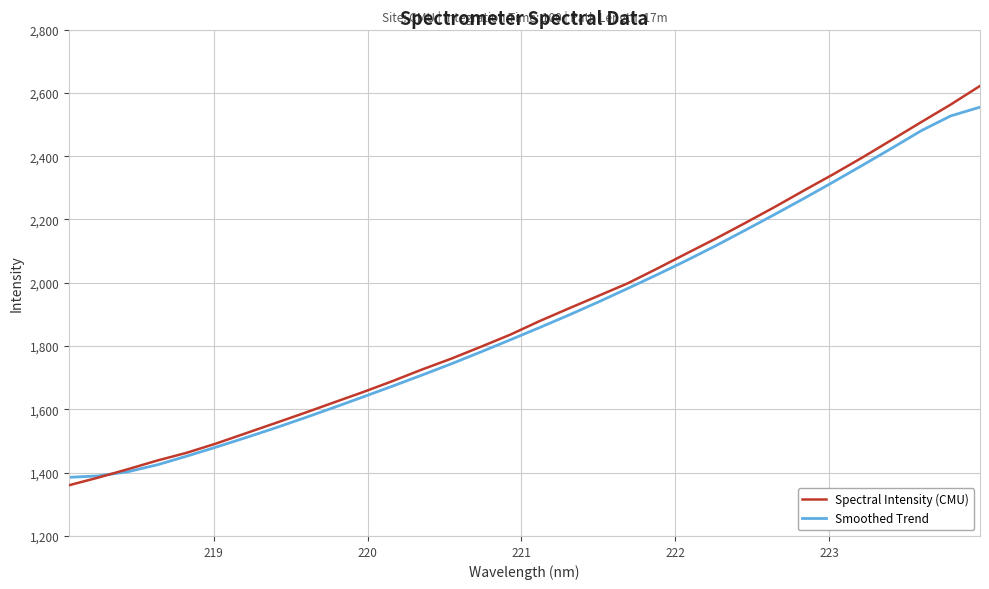

List the series in order of their peak value, lowest first.

Smoothed Trend, Spectral Intensity (CMU)